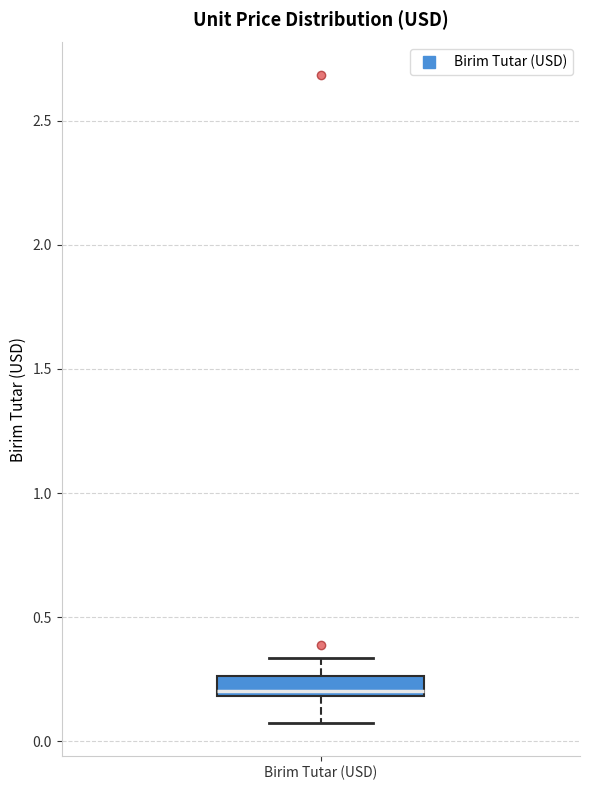

Transcribe this box plot: give where the median line is, the range the box spans, and where the two whiskers end, as read against the y-axis. The values are not printed on the chart, so give them approximately, as read against the axis.

median 0.20 (just above the box's lower edge), box 0.20 to 0.25, whiskers 0.05 to 0.35